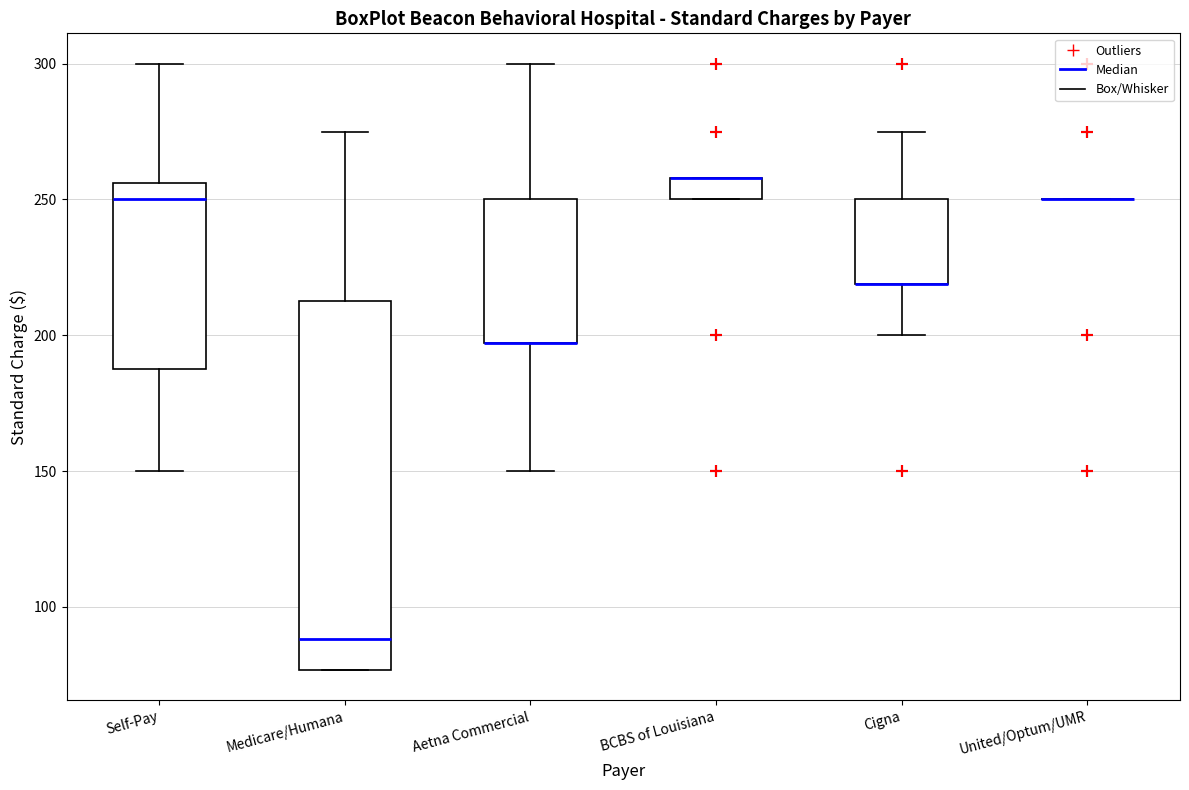

Reading left to right, transcribe this box plot: for each box, give where its median line is, the range the box spans, and where its two whiskers end, as read against the y-axis. The values are not printed on the chart, so give them approximately, as read against the axis.

Self-Pay: median 250, box 190 to 255, whiskers 150 to 300
Medicare/Humana: median 90, box 75 to 215, whiskers 75 to 275
Aetna Commercial: median 195 (drawn on the box's lower edge), box 195 to 250, whiskers 150 to 300
BCBS of Louisiana: median 260 (drawn on the box's upper edge), box 250 to 260, whiskers 250 to 260
Cigna: median 220 (drawn on the box's lower edge), box 220 to 250, whiskers 200 to 275
United/Optum/UMR: box collapsed to a line at 250, whiskers 250 to 250